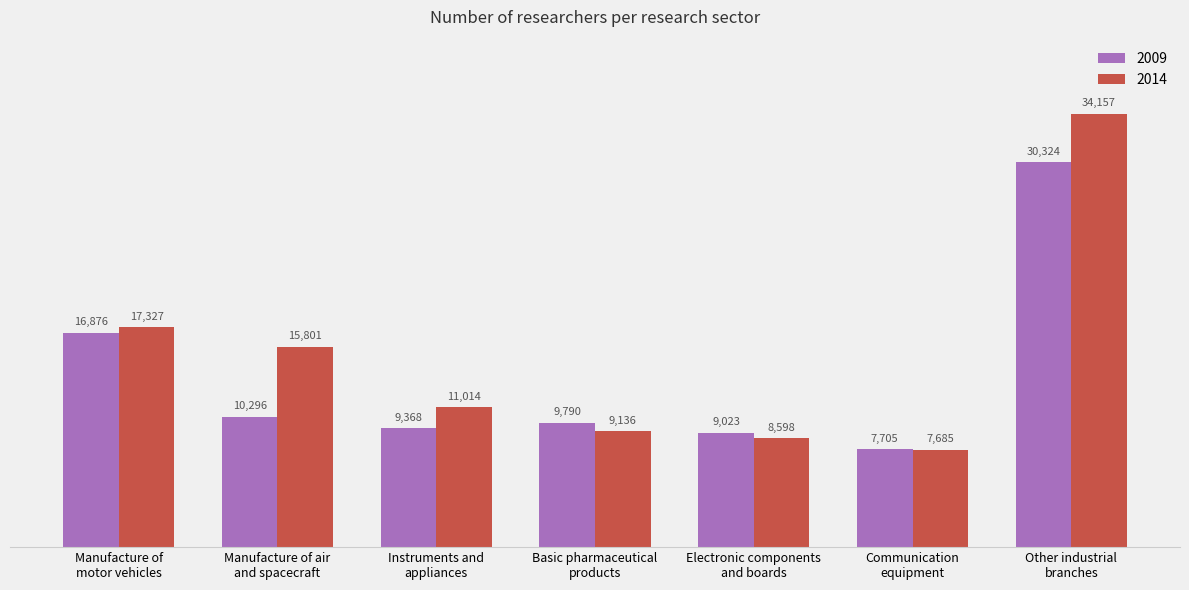

What value does the 2009 series have at Basic pharmaceutical
products, to the nearest 100?

9800